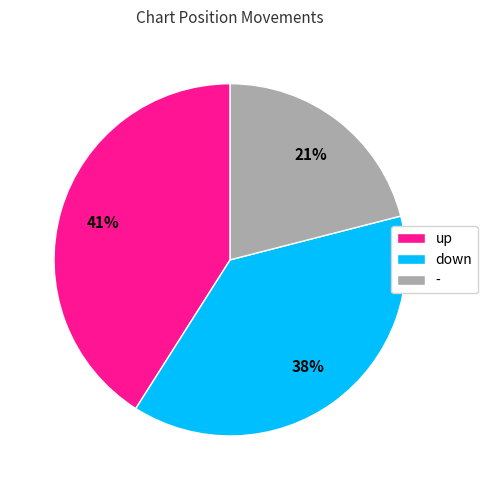

What is the smallest slice in the pie chart?

-